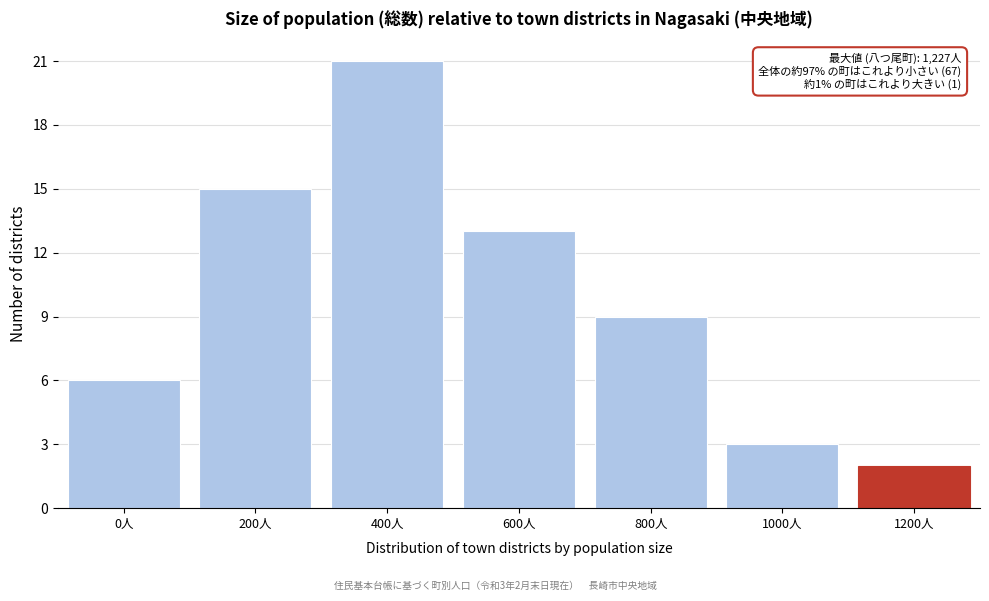

Reading left to right, transcribe all the data shown in this chart.

6	15	21	13	9	3	2